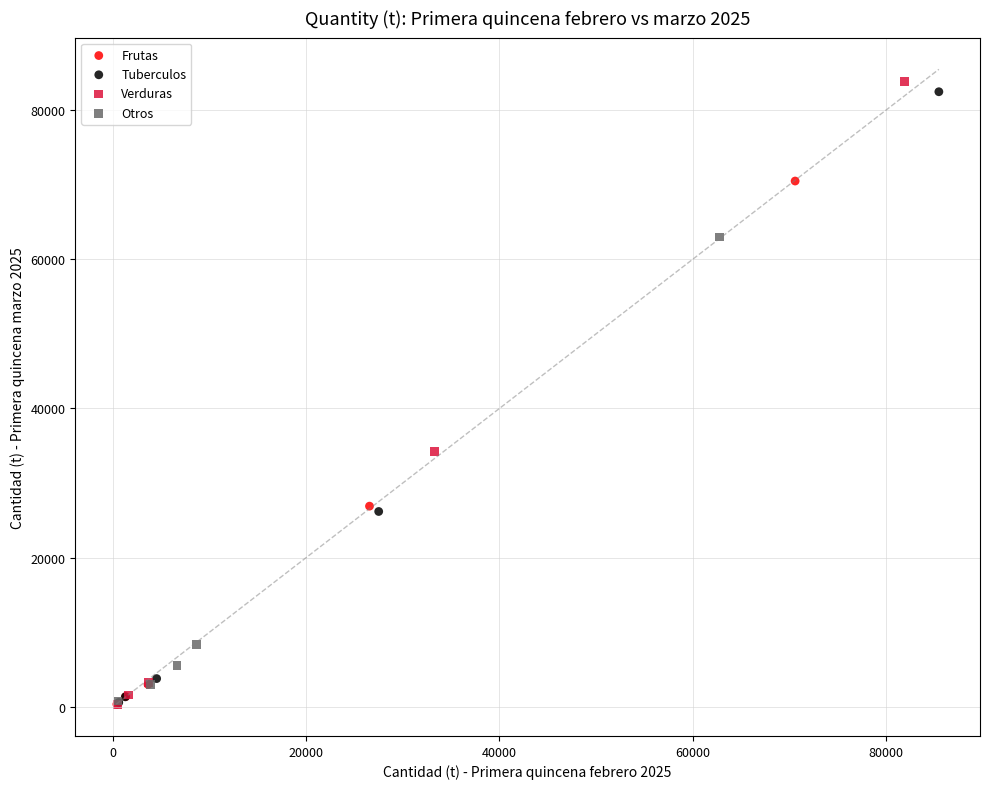

What are all the series names shown in the legend?

Frutas, Tuberculos, Verduras, Otros